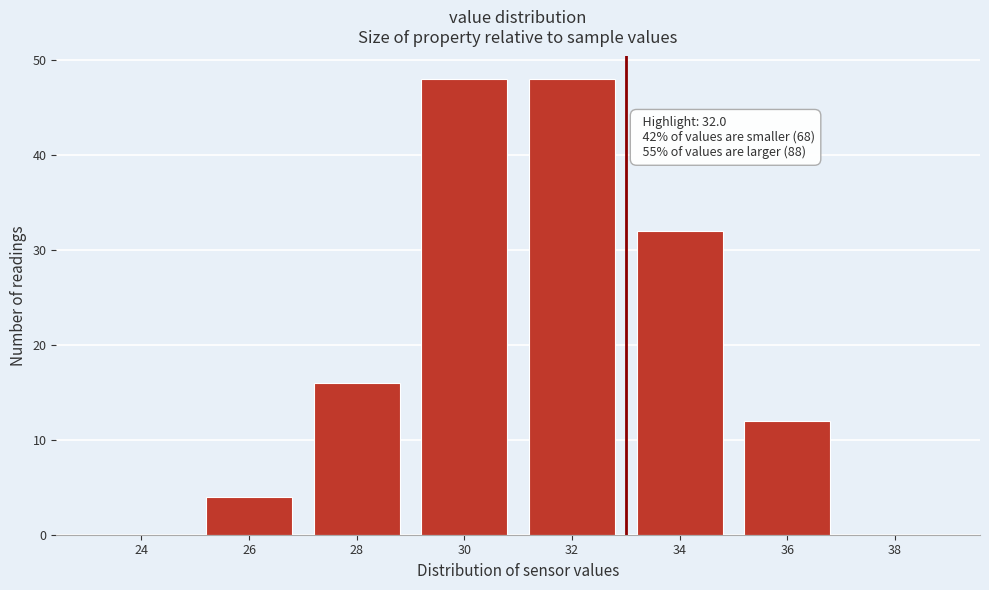

Reading left to right, list all the values displayed in this chart.

24=0	26=4	28=16	30=48	32=48	34=32	36=12	38=0